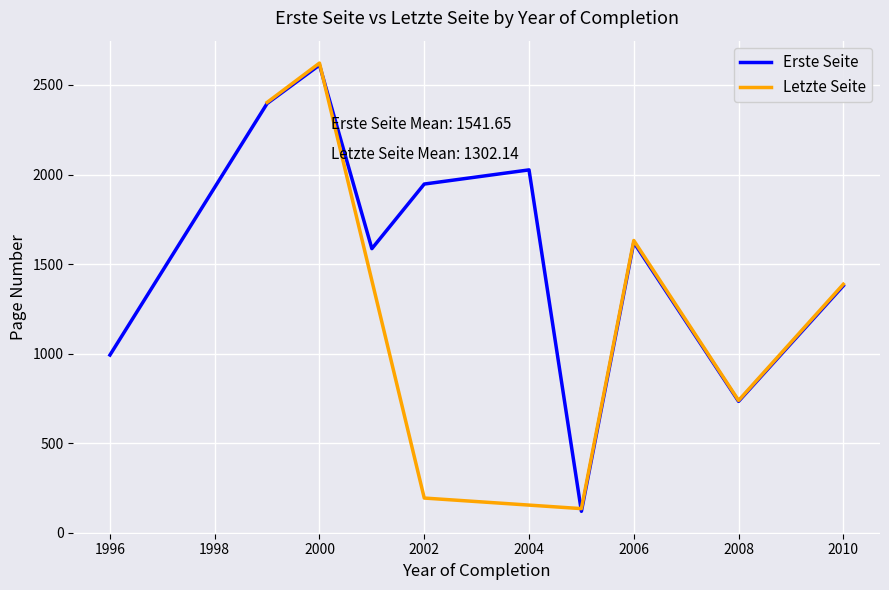

Between 2006 and 2006, which series saw the biggest shift?

Erste Seite